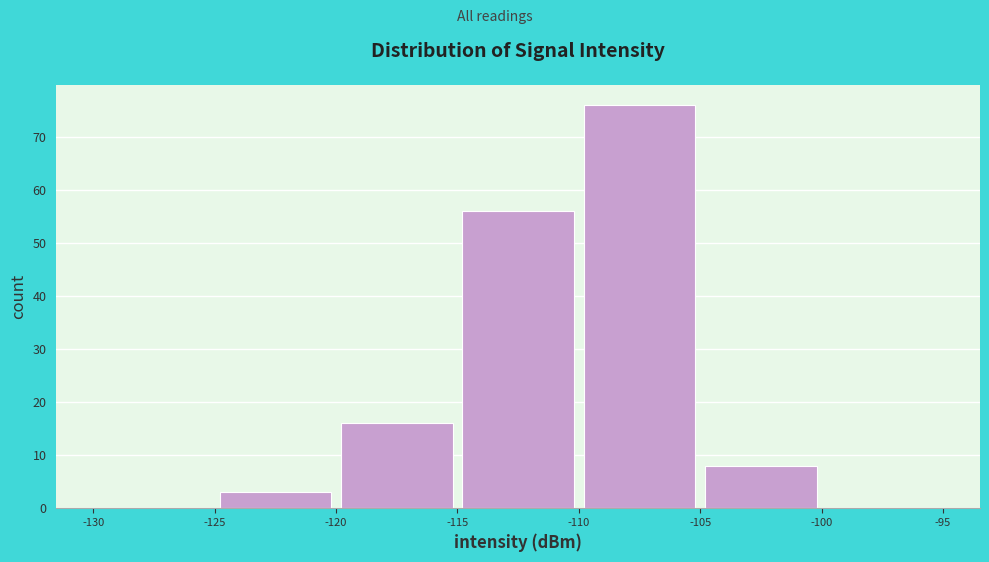

Which range on the x-axis has the tallest bar?

-110 to -105